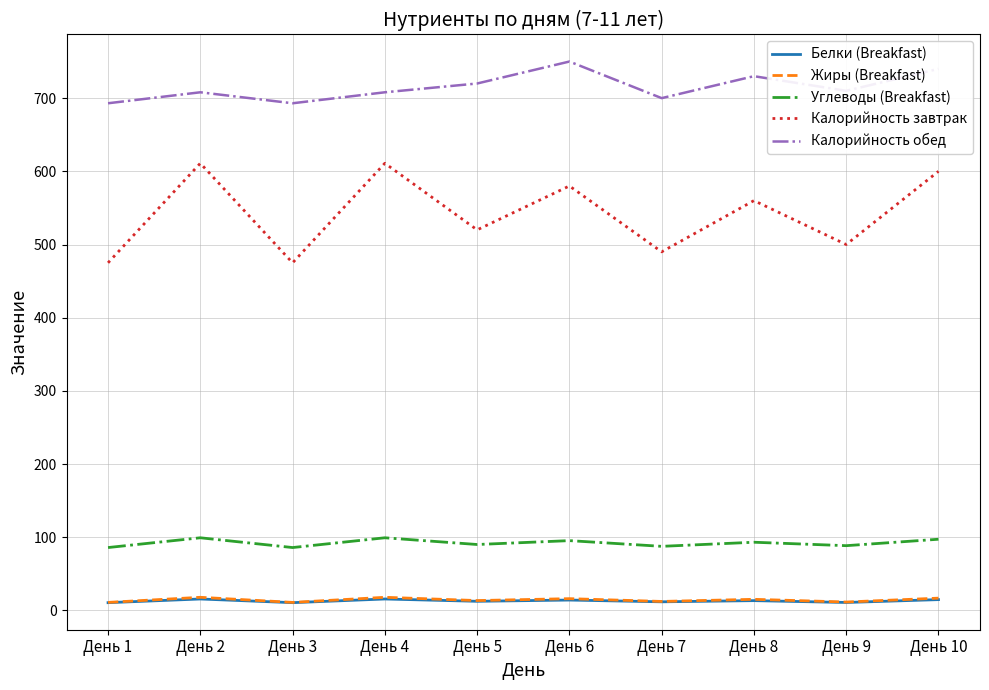

How many lines are shown in the chart?

5